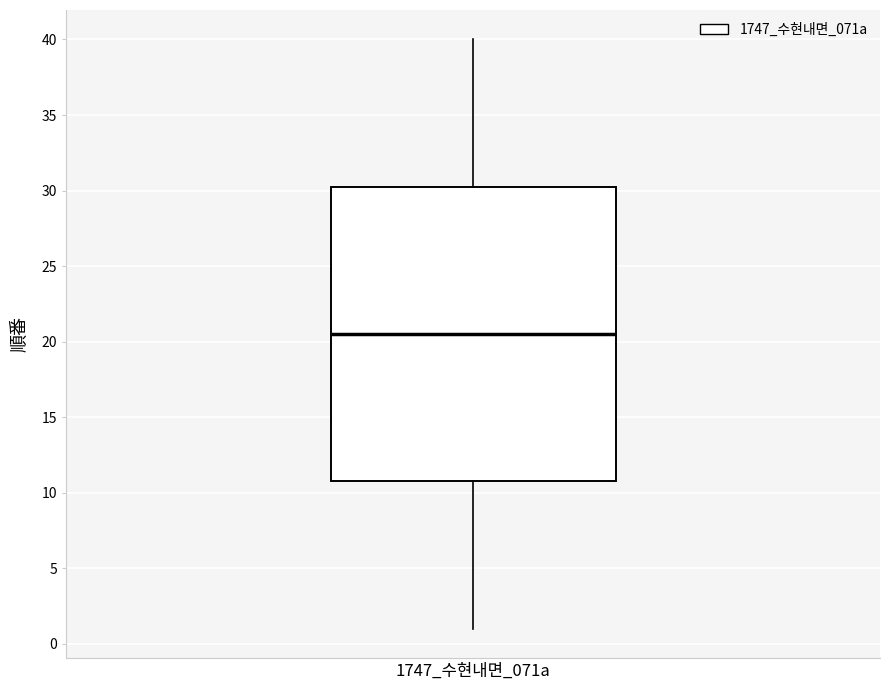

Transcribe this box plot: give where the median line is, the range the box spans, and where the two whiskers end, as read against the y-axis. The values are not printed on the chart, so give them approximately, as read against the axis.

median 20.5, box 11.0 to 30.5, whiskers 1.0 to 40.0